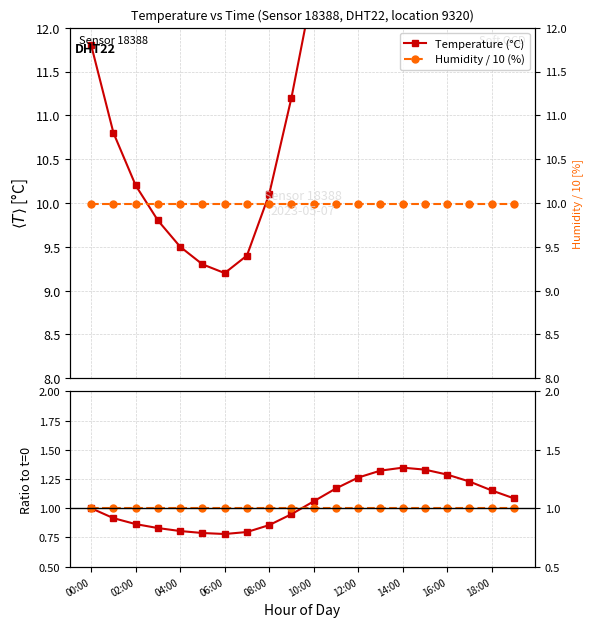

True or false: Humidity / 10 (%) has more than 0 points higher than both neighbors.

False